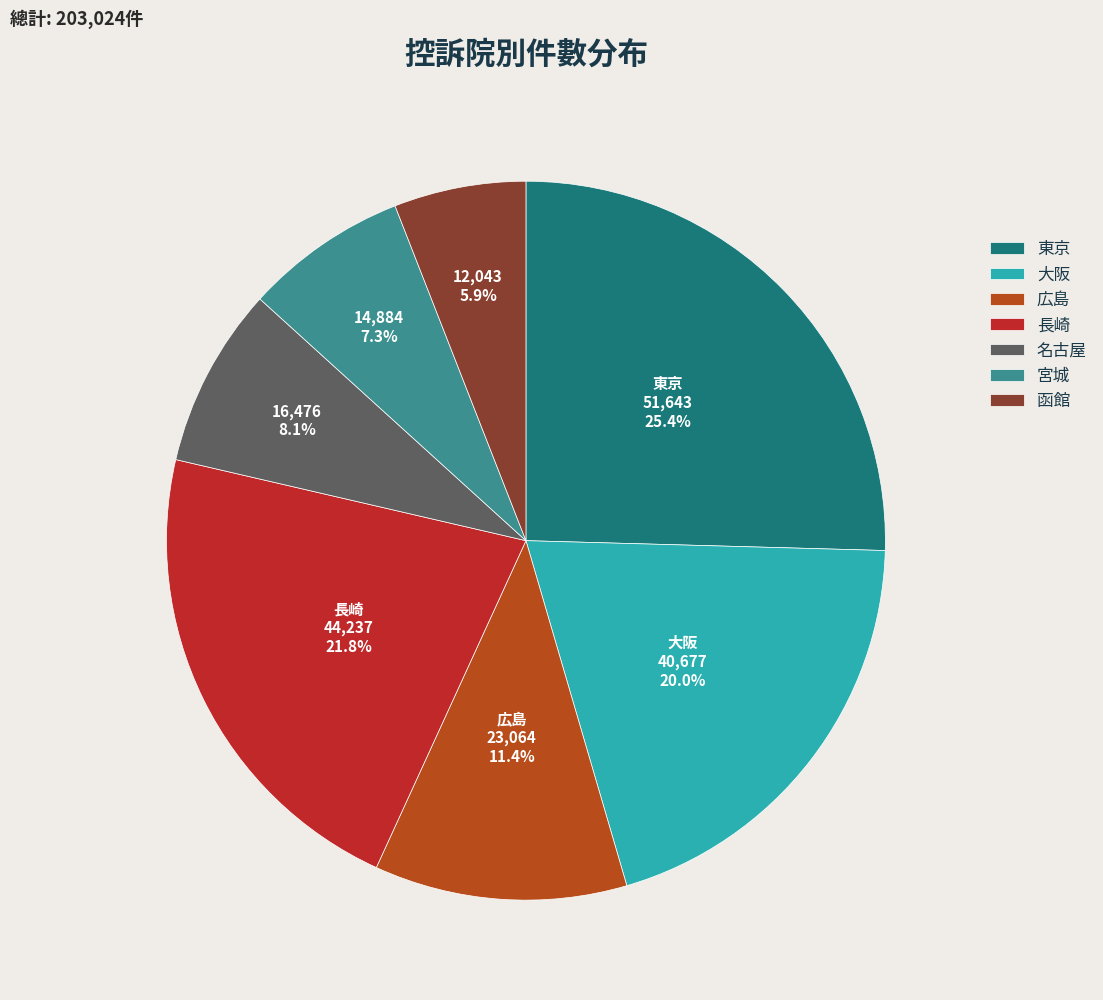

Is it true that 宮城 is 1% of the pie?

False